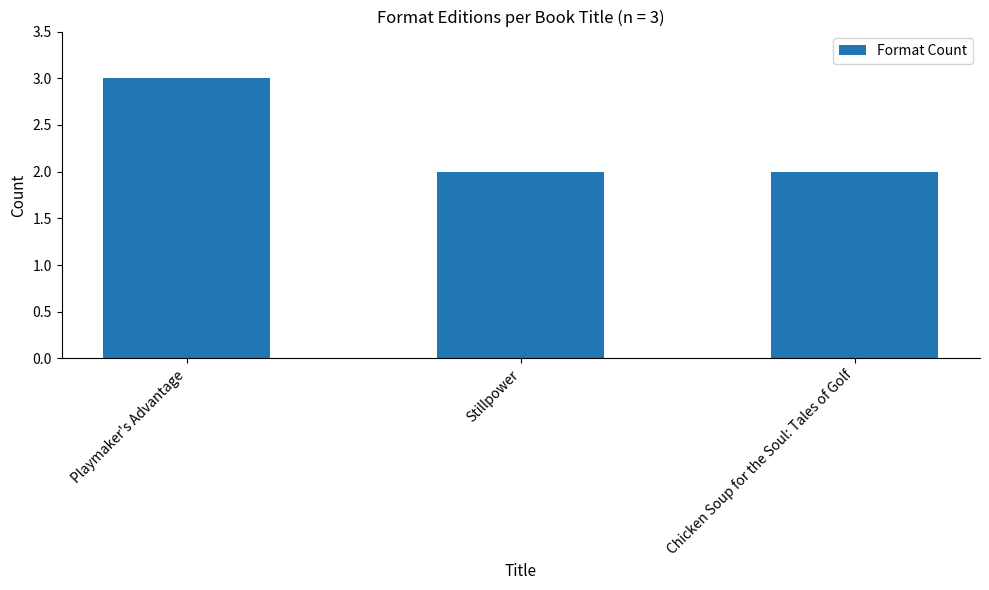

Does the chart contain stacked bars?

No